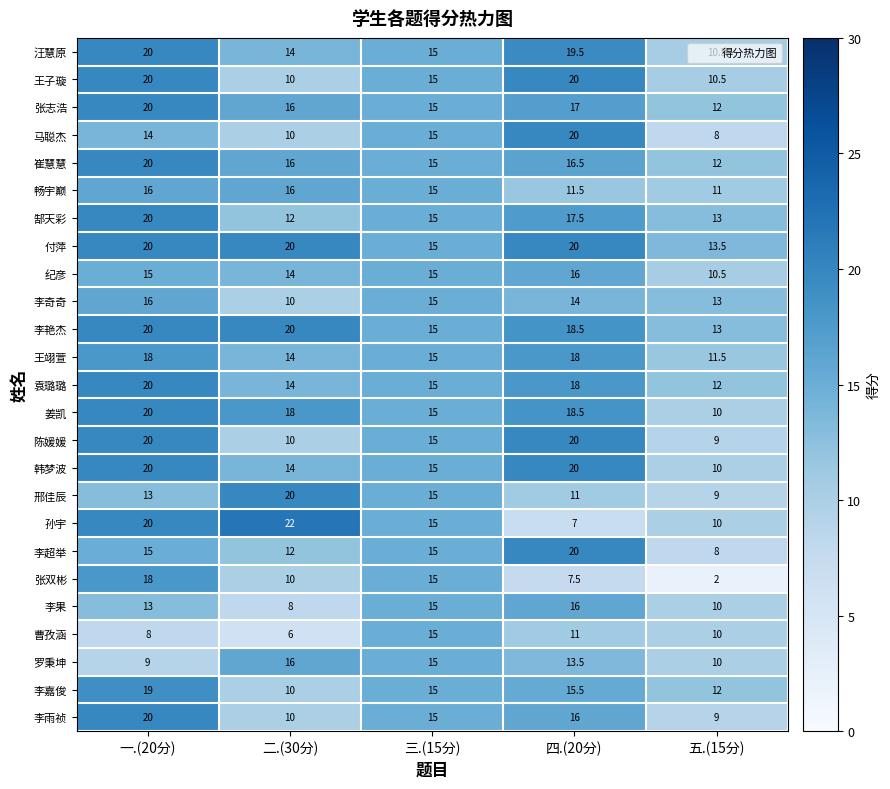

The value of 袁璐璐 at 三.(15分) is 15.0. True or false?

True